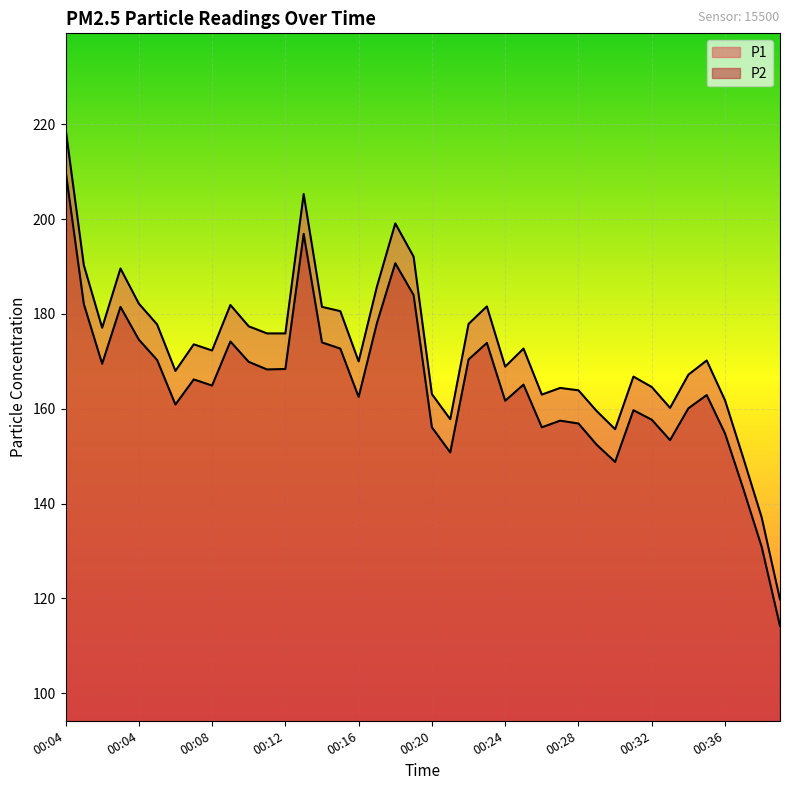

True or false: P1 and P2 cross at least once.

False